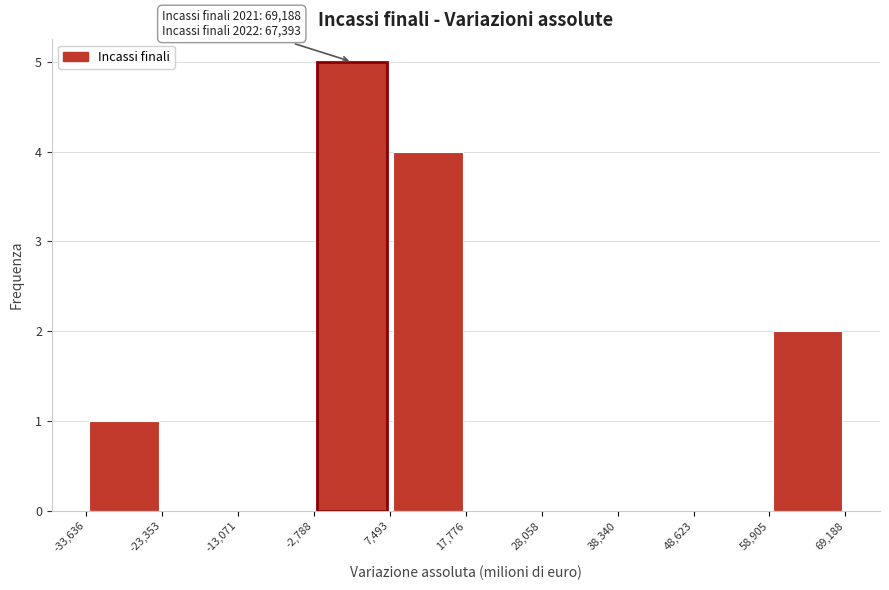

Which range on the x-axis has the tallest bar?

-2,788 to 7,493